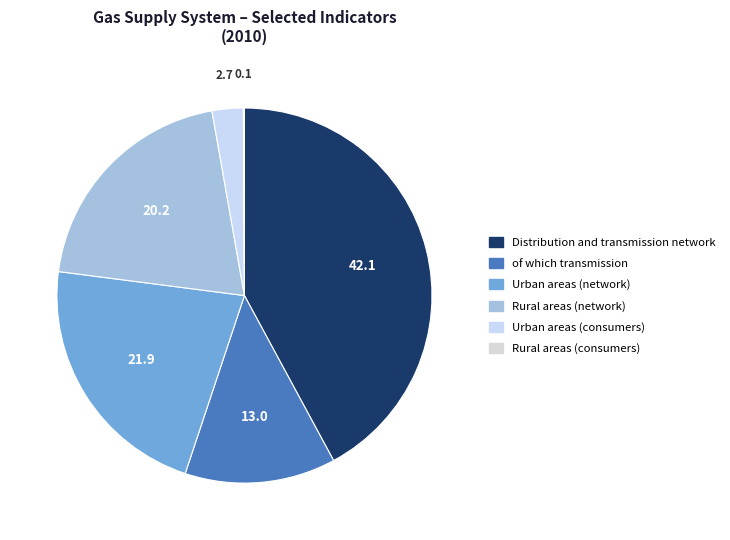

True or false: of which transmission accounts for 13% of the total.

True